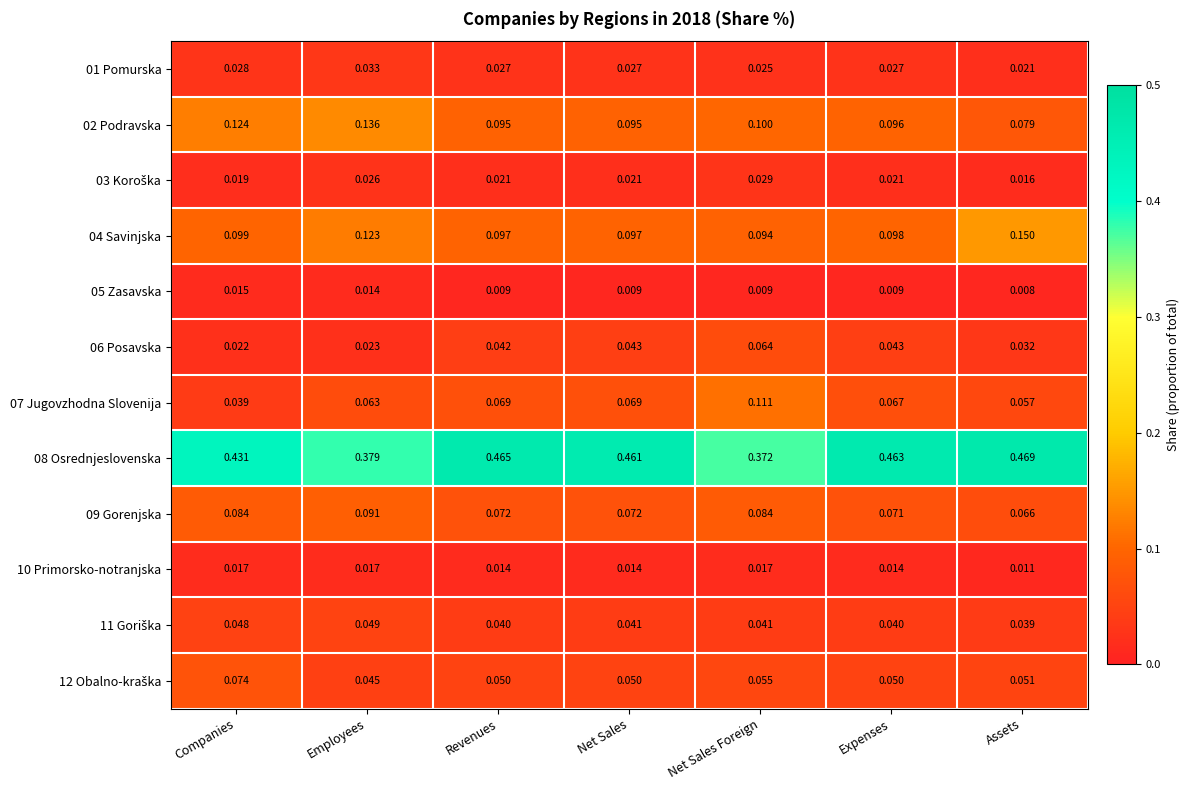

Which series has the largest total across all categories?

08 Osrednjeslovenska